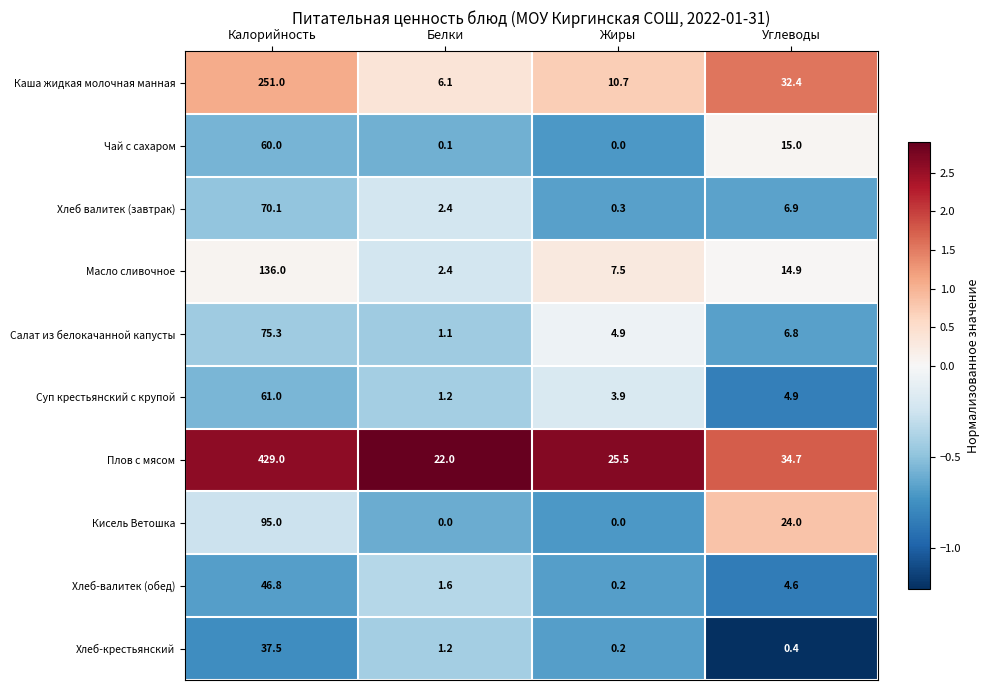

How many data points does each series have?

4